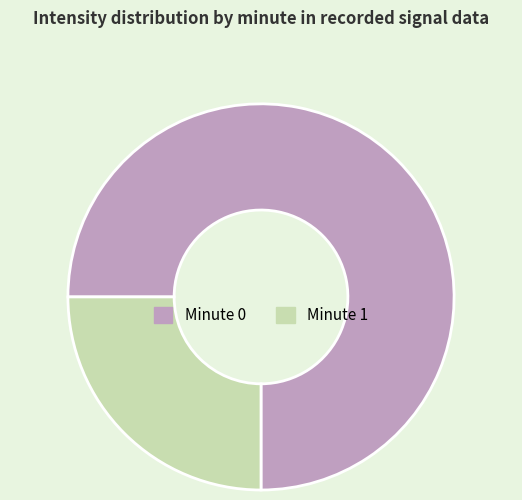

Which slice is the smallest?

Minute 1